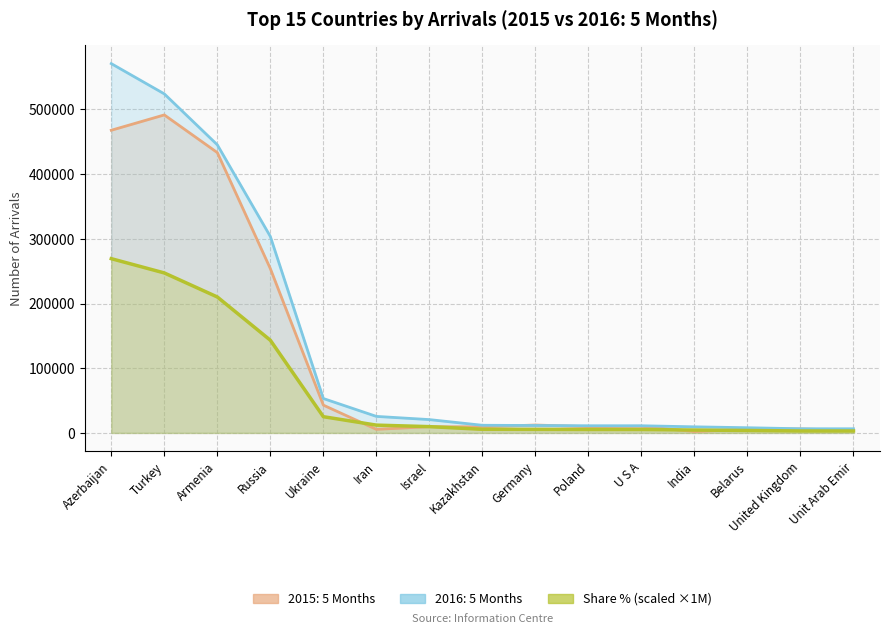

After their last crossing, which series has the higher values: Share % or 2015: 5 Months?

2015: 5 Months